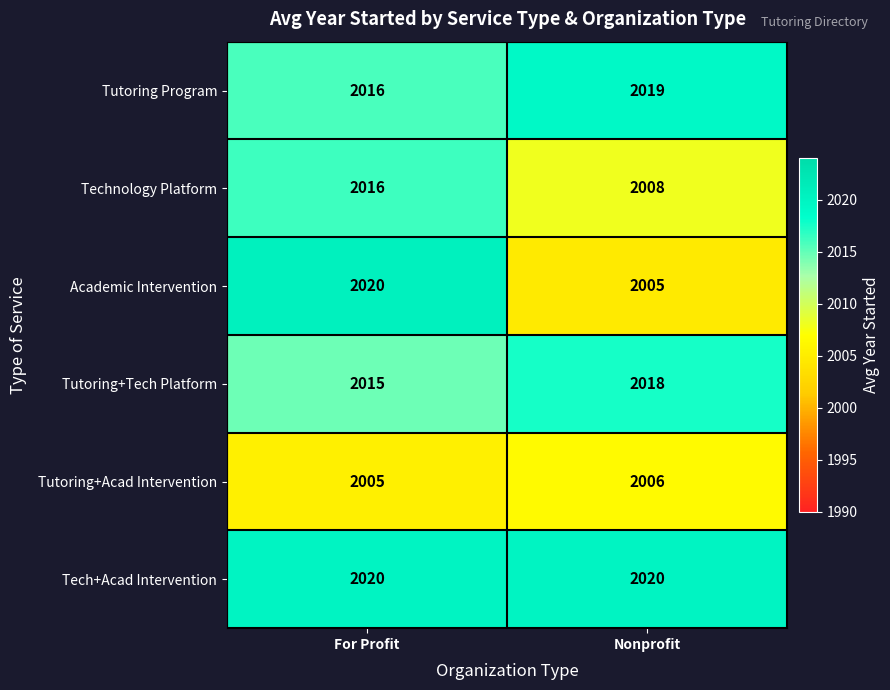

Which series has the largest range (max minus min)?

Academic Intervention